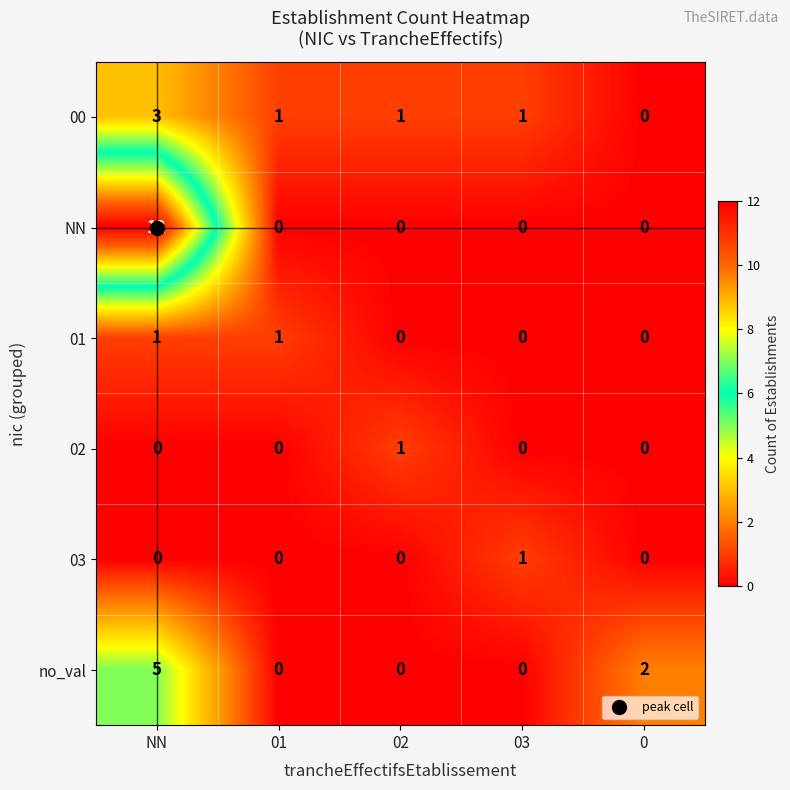

Which series changed the most between NN and 01?

NN